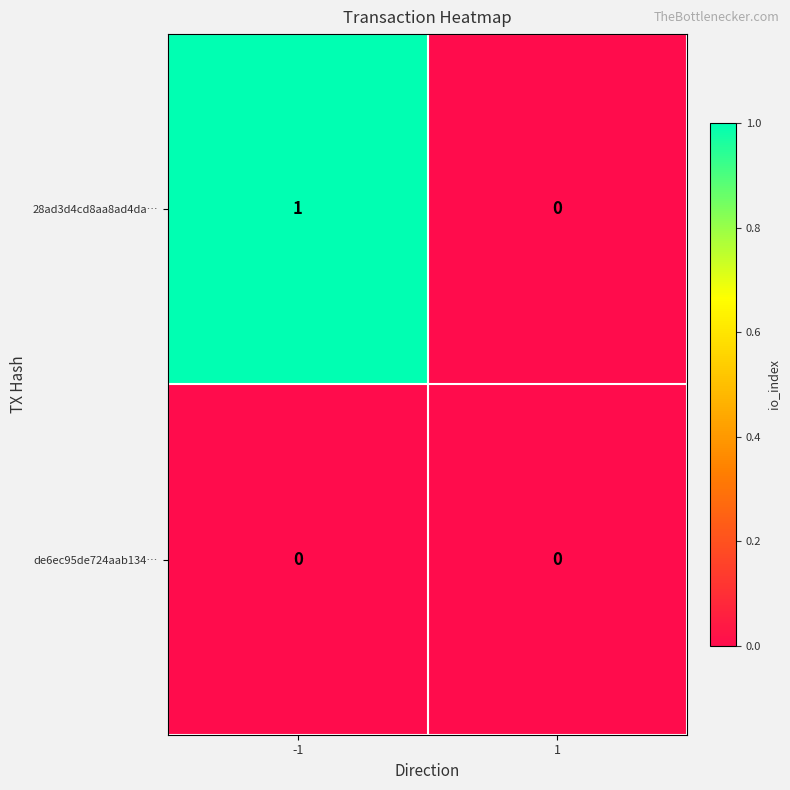

At which category does the chart reach its peak across all series?

-1